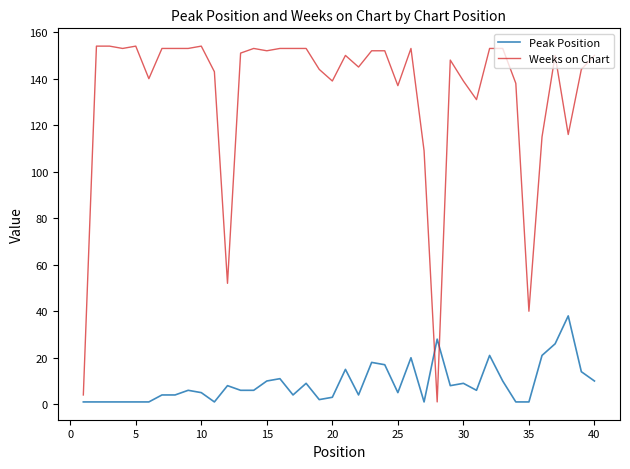

What is the smallest value displayed?

1